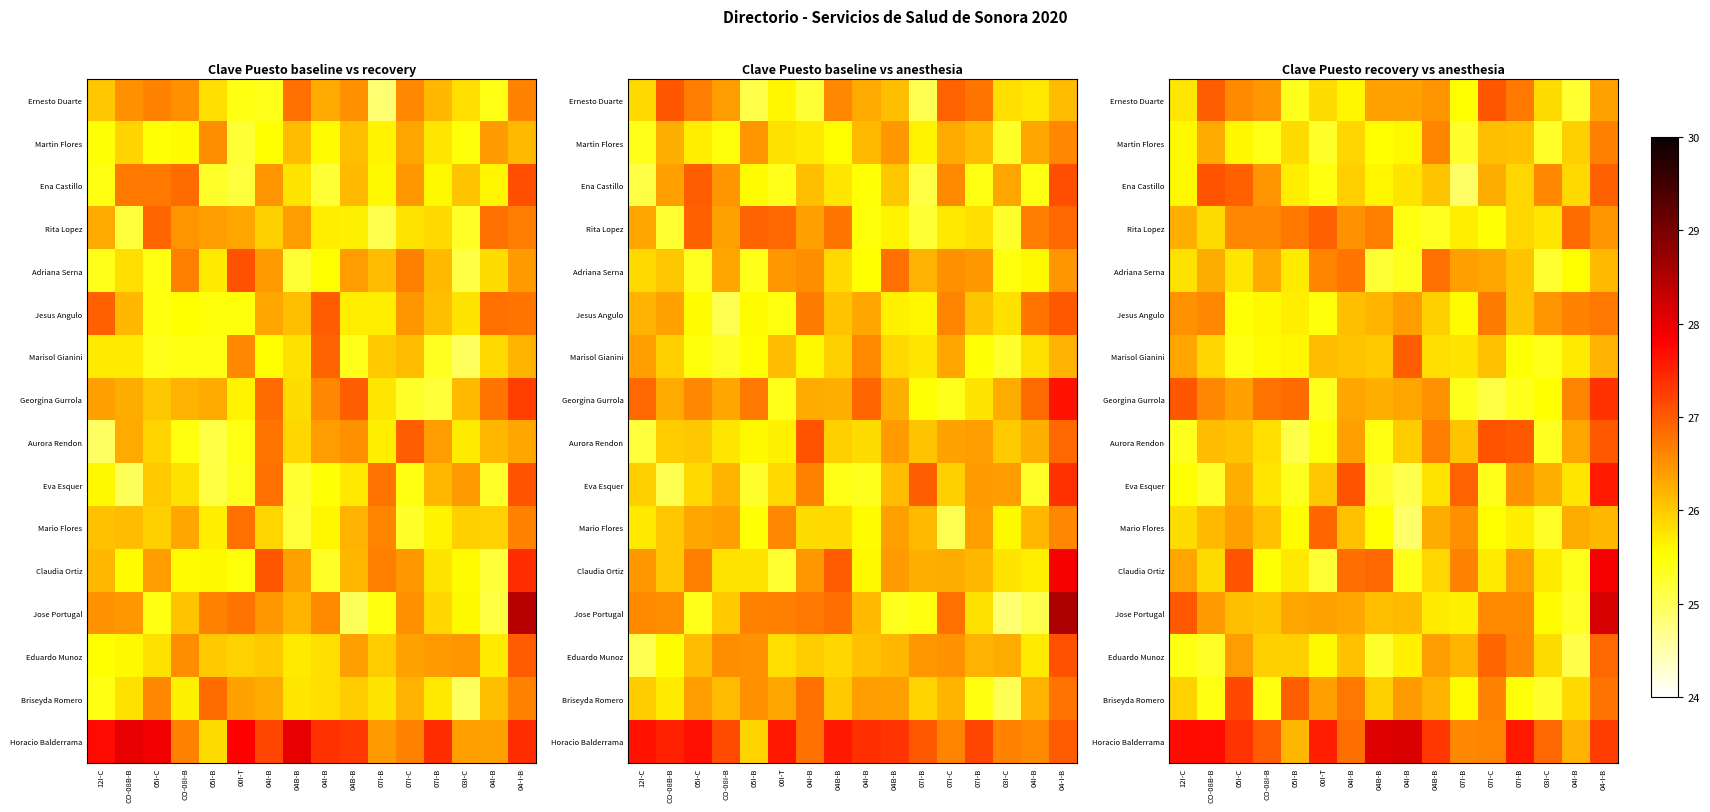

Which series has the widest spread of values?

Jose Portugal